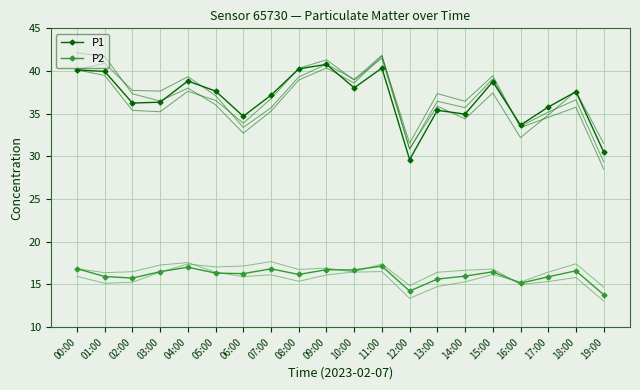

Reading left to right, transcribe all the data shown in this chart.

P1: 00:00=40.1	01:00=39.5	02:00=35.4	03:00=35.2	04:00=37.6	05:00=36.6	06:00=33.9	07:00=36.8	08:00=40.3	09:00=41.3	10:00=38.9	11:00=41.5	12:00=30.8	13:00=36.5	14:00=35.7	15:00=39.1	16:00=33.5	17:00=35.2	18:00=36.6	19:00=29.4
P2: 00:00=16.0	01:00=15.1	02:00=15.3	03:00=16.4	04:00=17.4	05:00=17.1	06:00=17.2	07:00=17.7	08:00=16.8	09:00=16.9	10:00=16.4	11:00=16.5	12:00=13.4	13:00=14.8	14:00=15.3	15:00=16.2	16:00=15.3	17:00=16.4	18:00=17.4	19:00=14.7